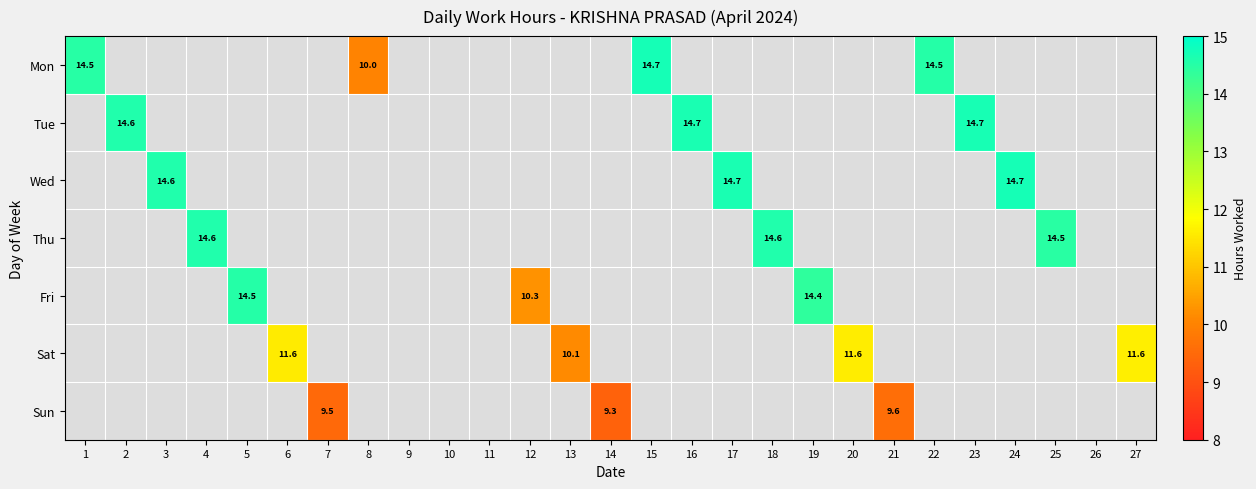

Which label corresponds to the smallest value in the chart?

14